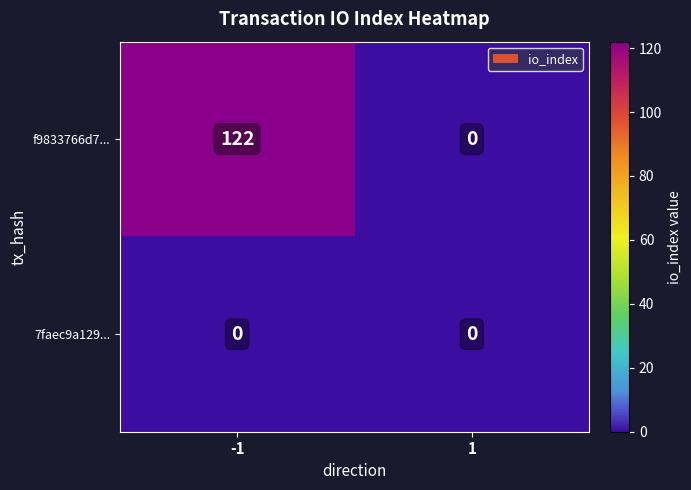

List the series in order of their overall mean, highest first.

f9833766d7..., 7faec9a129...